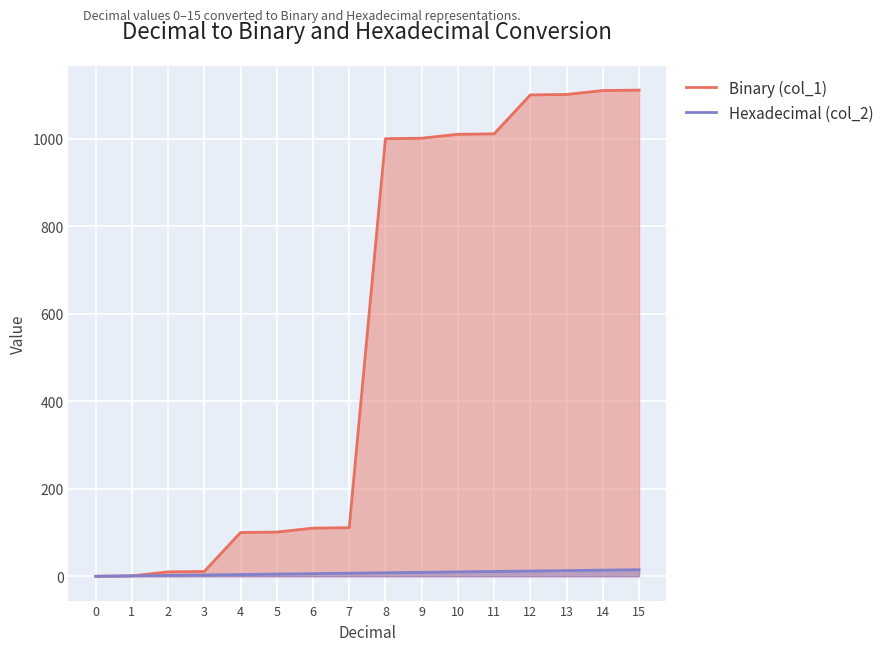

What is the sum of all Hexadecimal (col_2) values?

120